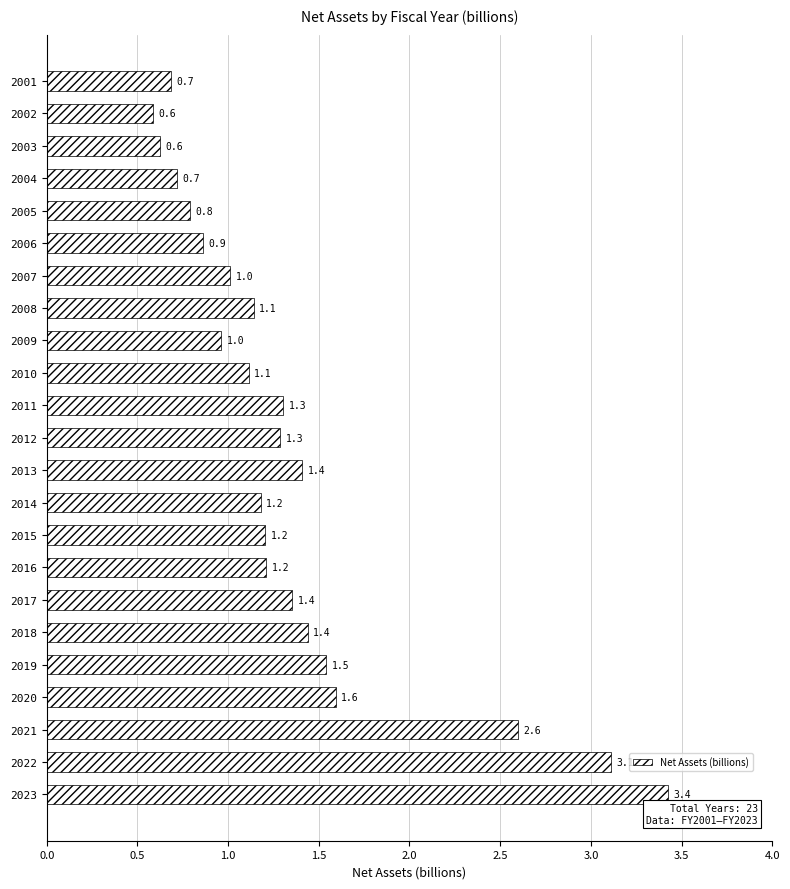

Which category has the lowest value across all series?

2002